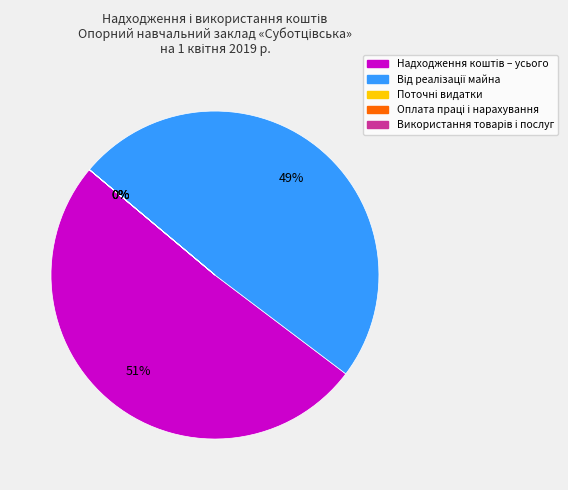

To the nearest percent, what is the average slice percentage?

20%